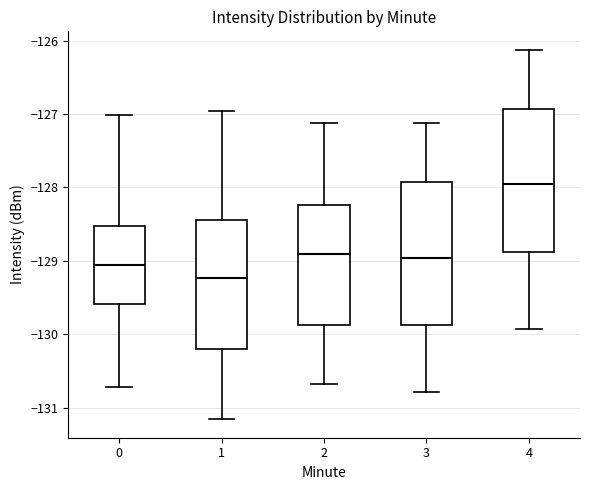

Which box's median line is the lowest?

1